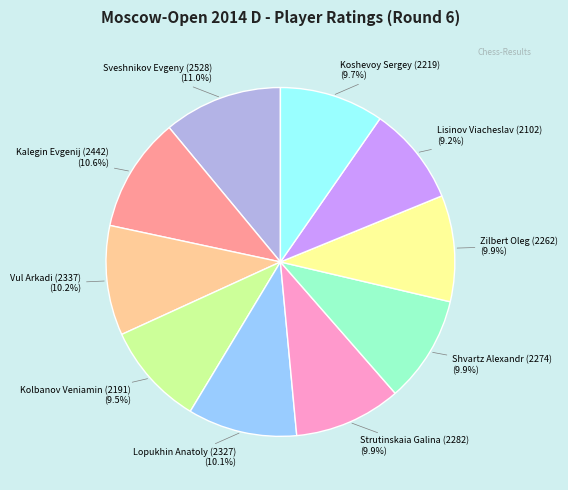

Is there a majority slice in this chart?

No